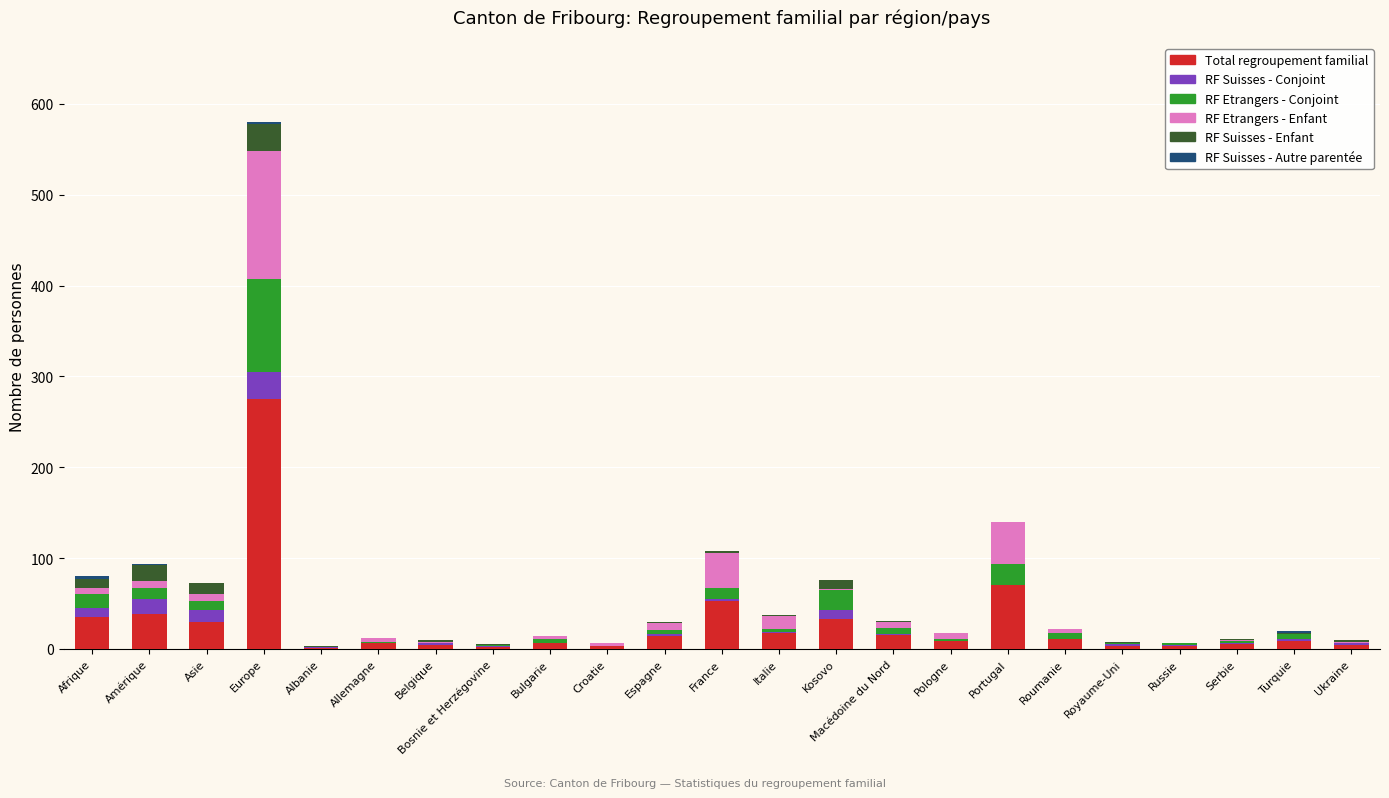

What is the maximum value for Total regroupement familial?

275